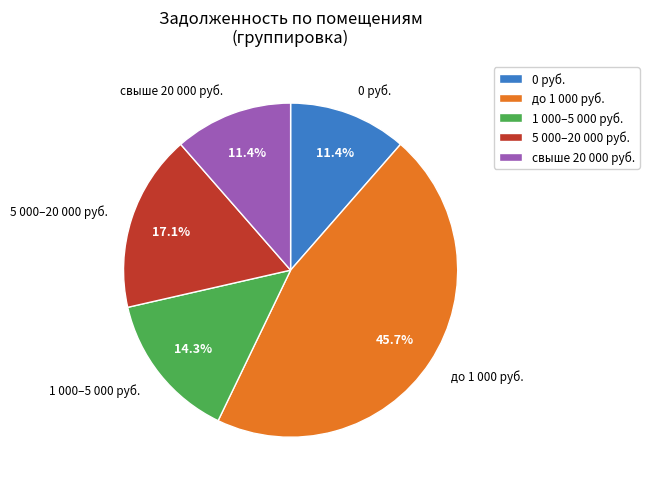

How many segments does this pie chart have?

5